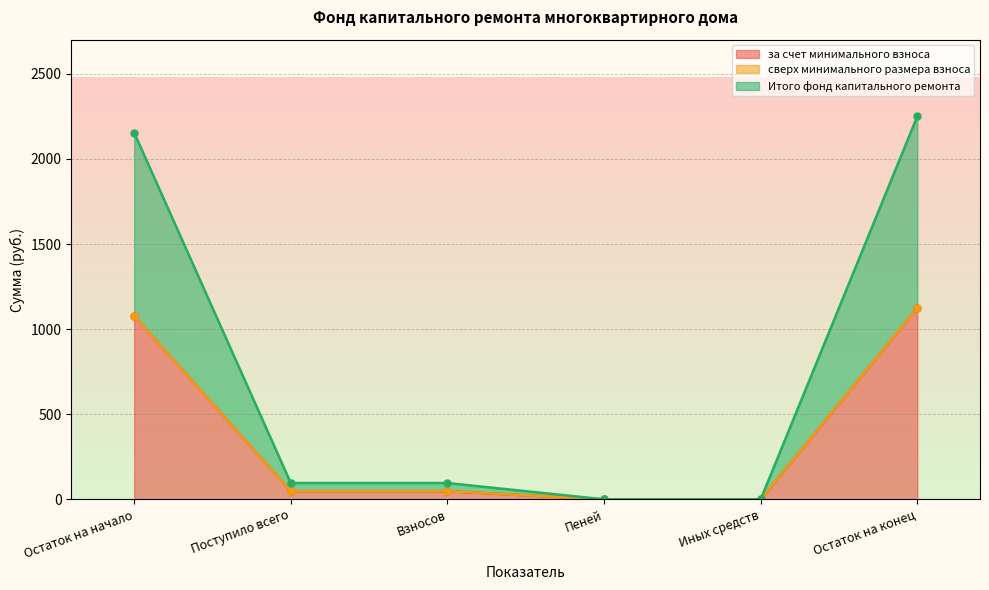

True or false: за счет минимального взноса and Итого фонд капитального ремонта cross at least once.

False